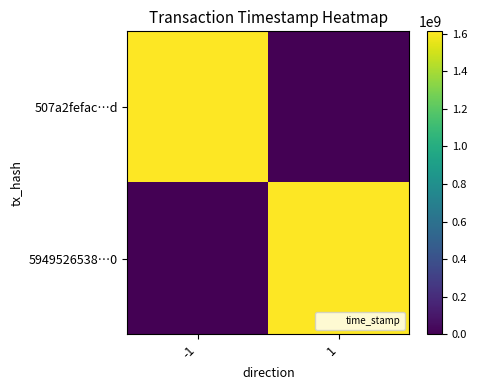

Reading left to right, what are all the values shown in this chart?

507a2fefac…d: -1=1611773823	1=0
5949526538…0: -1=0	1=1611771468